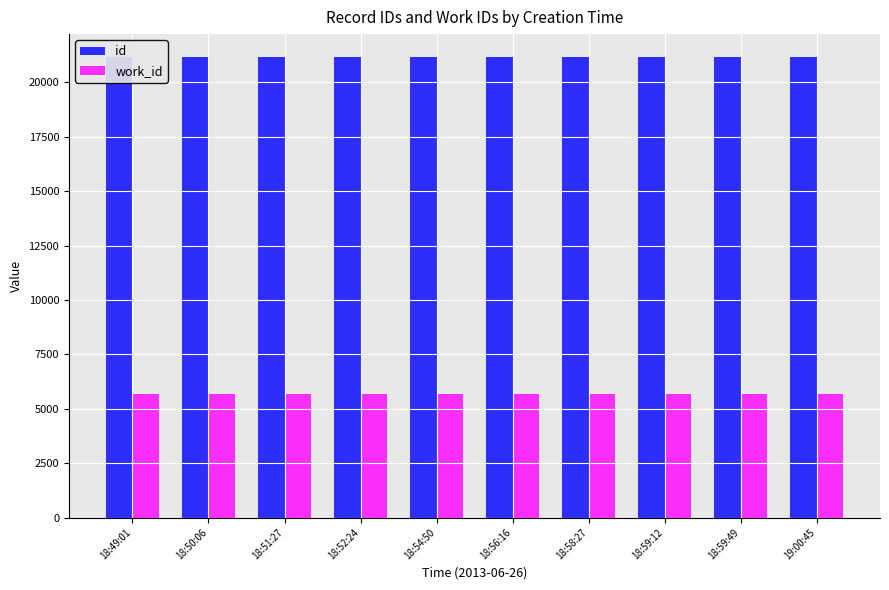

At which label does work_id reach its minimum?

18:49:01